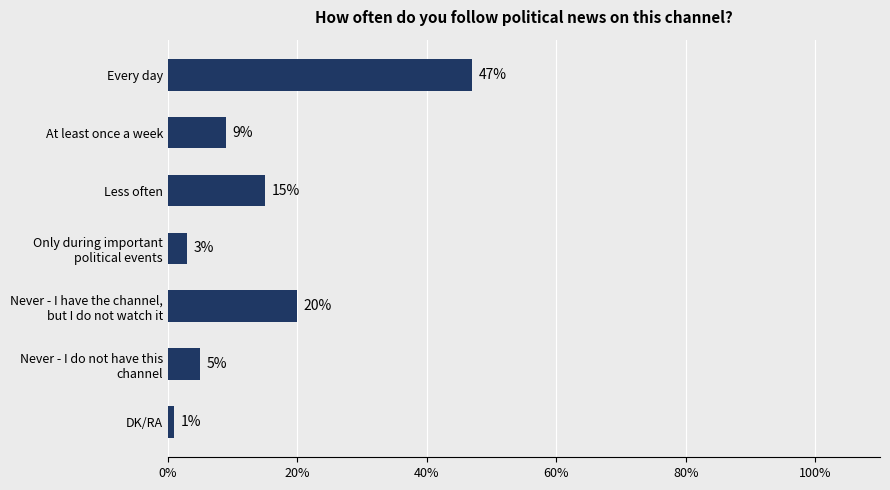

How many categories are shown in the chart?

7